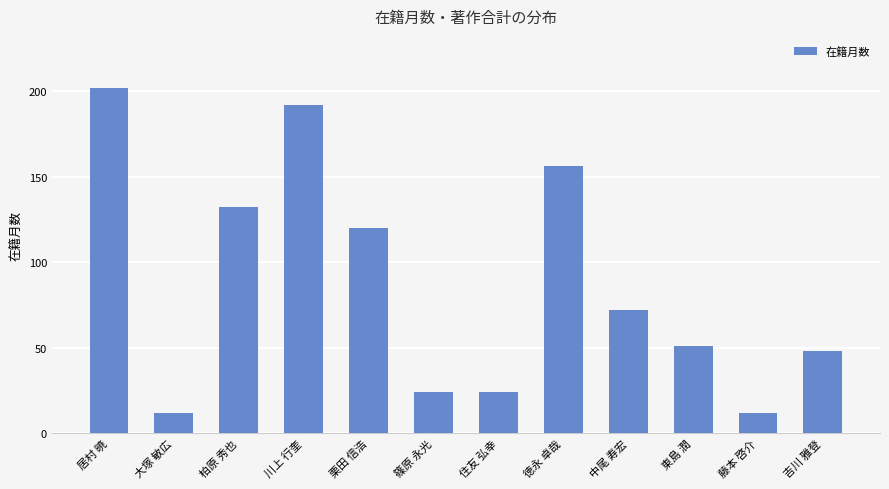

Reading right to left, extract all data points from this chart.

48	12	51	72	156	24	24	120	192	132	12	202